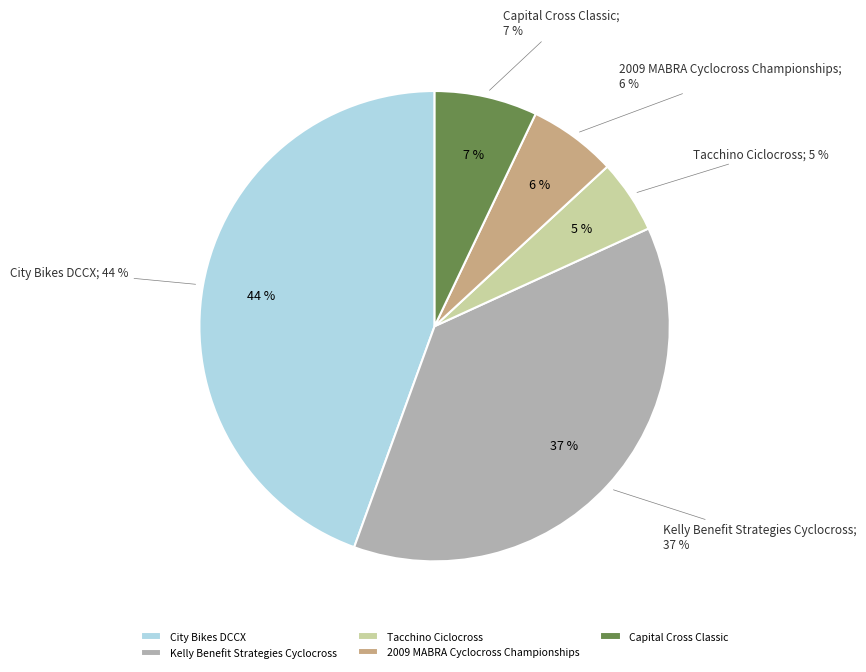

Which slice is the smallest?

Tacchino Ciclocross